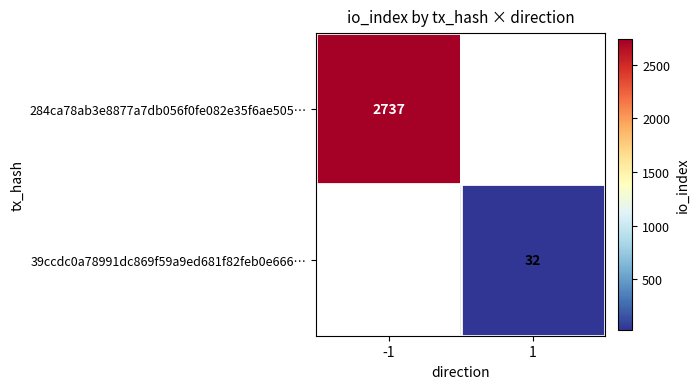

How many values in 39ccdc0a78991dc869f59a9ed681f82feb0e666… are above zero?

1